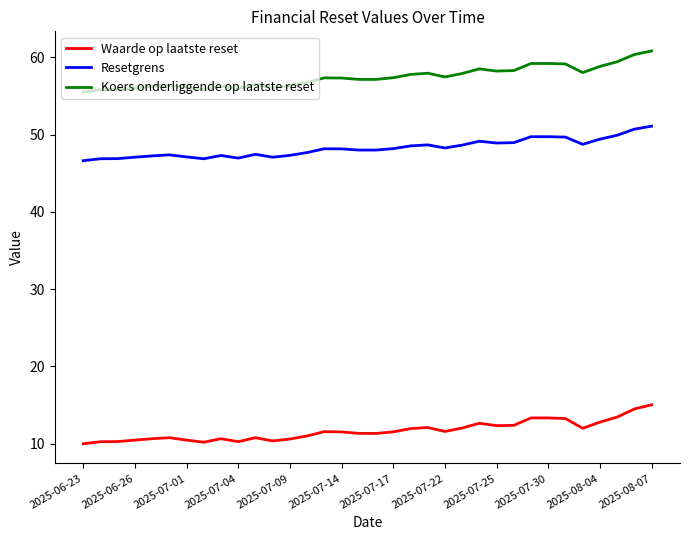

True or false: Waarde op laatste reset has more than 1 points higher than both neighbors.

True